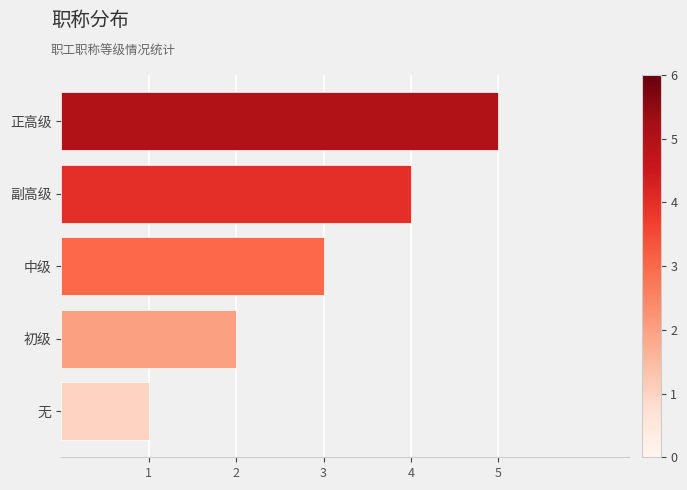

Rank the categories by value from highest to lowest.

正高级, 副高级, 中级, 初级, 无